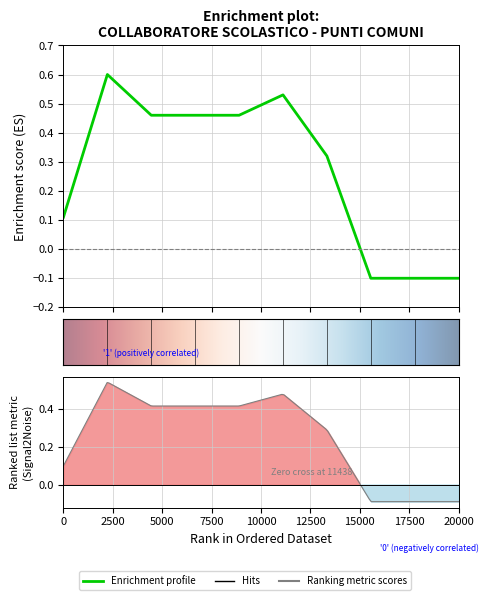

True or false: there are more than 1 points higher than both neighbors.

True